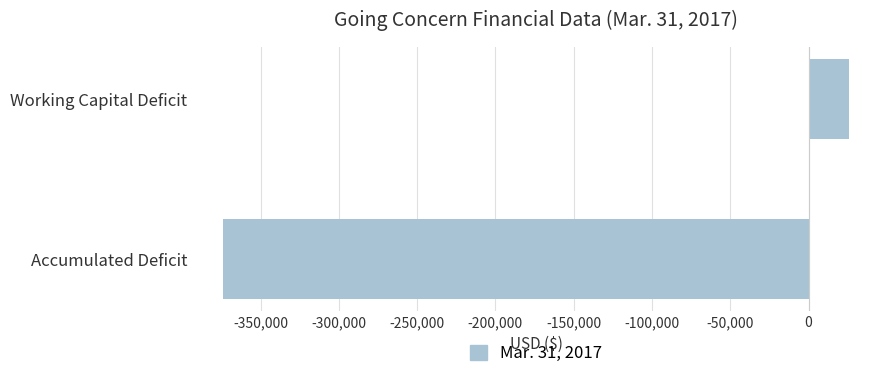

How many categories are shown in the chart?

2